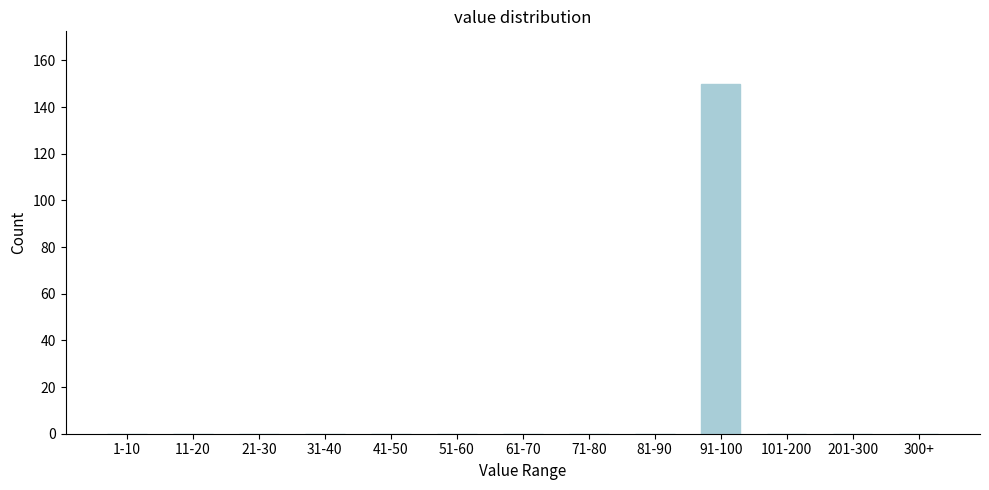

Reading left to right, what are all the values shown in this chart?

1-10=0	11-20=0	21-30=0	31-40=0	41-50=0	51-60=0	61-70=0	71-80=0	81-90=0	91-100=150	101-200=0	201-300=0	300+=0